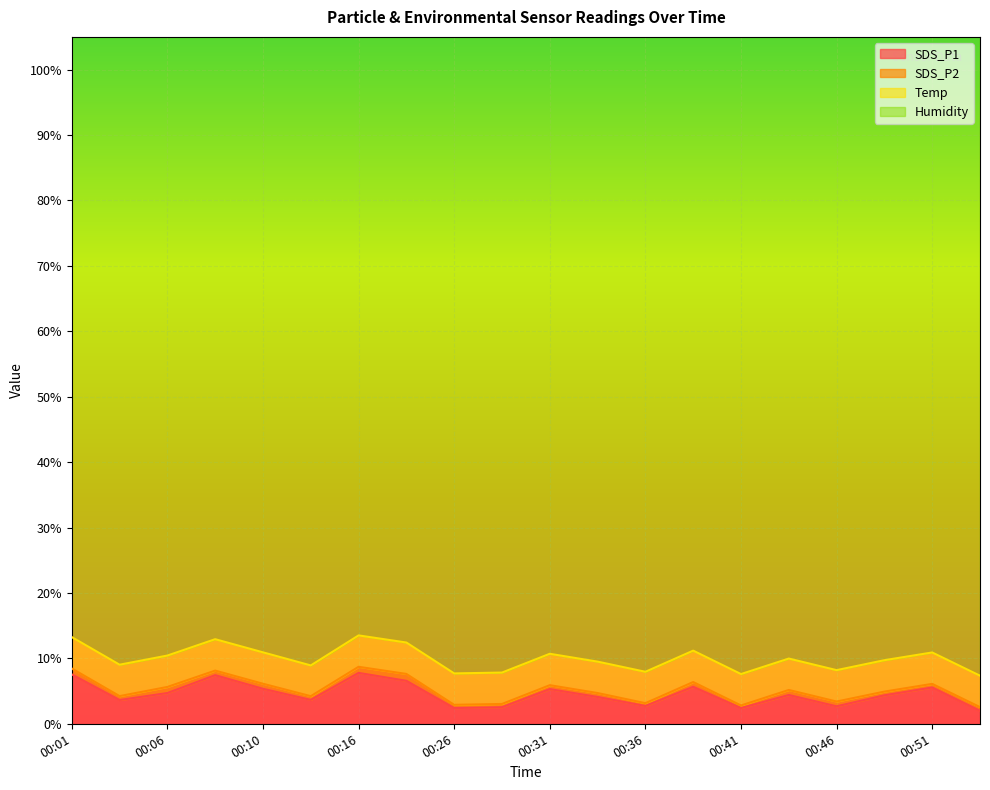

Is it true that Temp equals 4.8 at 00:06?

True